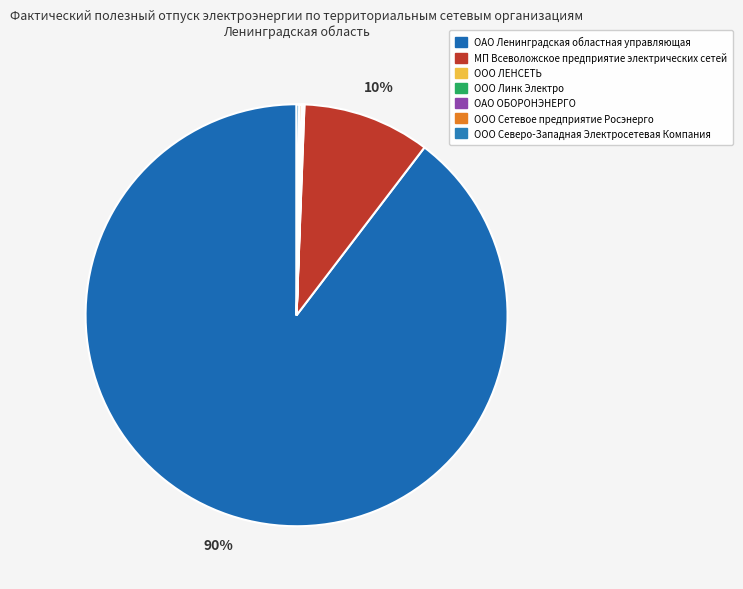

Which slice represents more than half of the pie?

ОАО Ленинградская областная управляющая